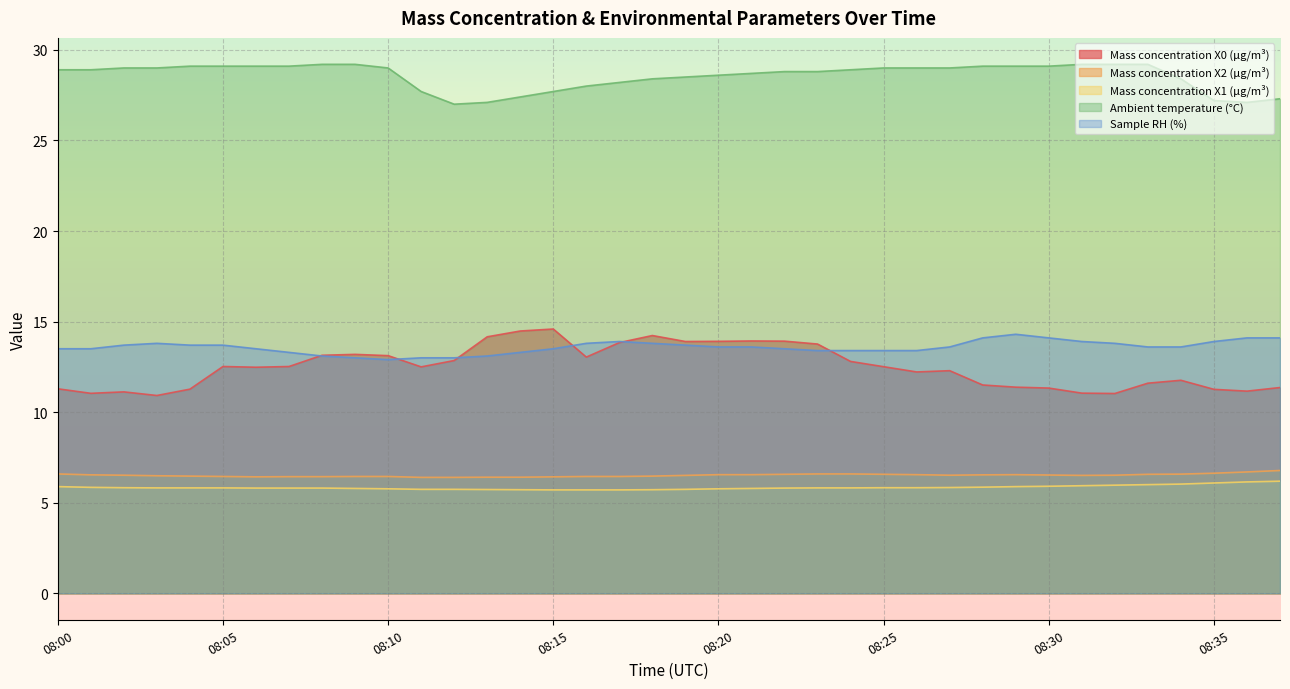

What is the difference between the maximum and minimum values in the Sample RH (%) series?

1.4